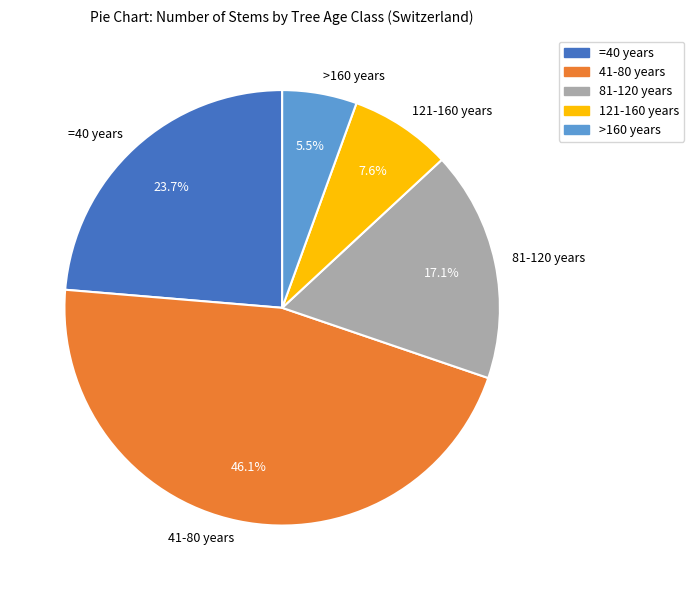

To the nearest percent, what is the combined percentage of 81-120 years and =40 years?

41%